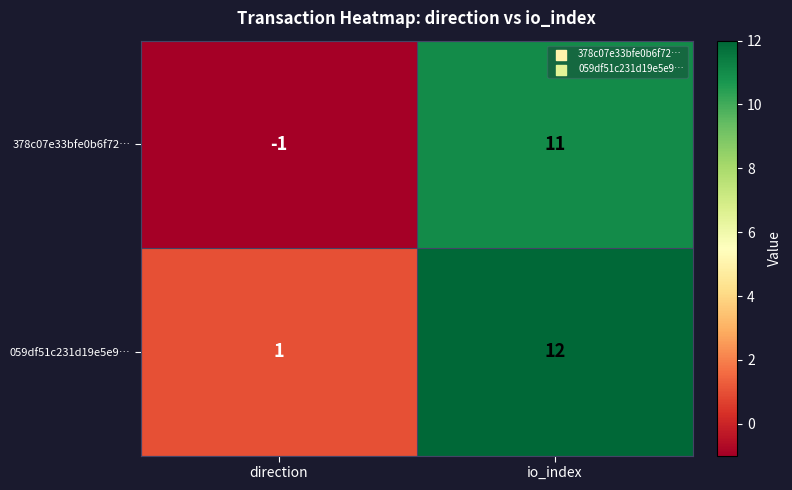

List the series in order of their peak value, highest first.

059df51c231d19e5e9…, 378c07e33bfe0b6f72…